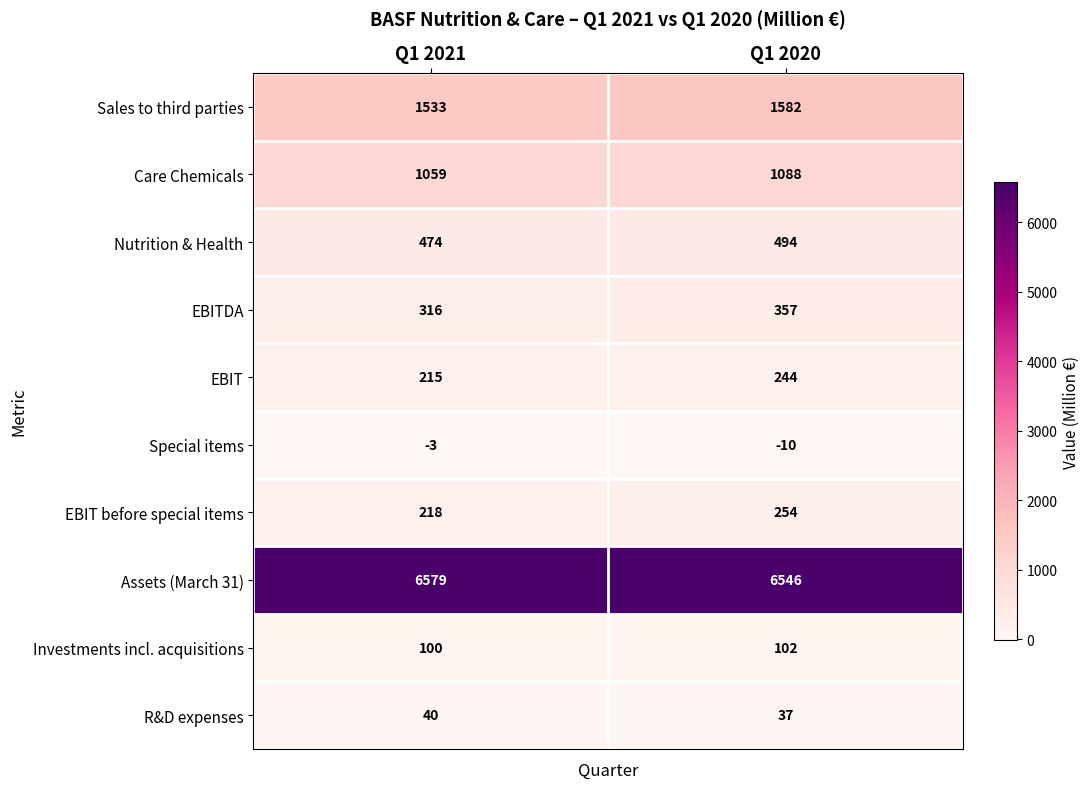

What is the difference between the highest and lowest values at Q1 2021?

6582